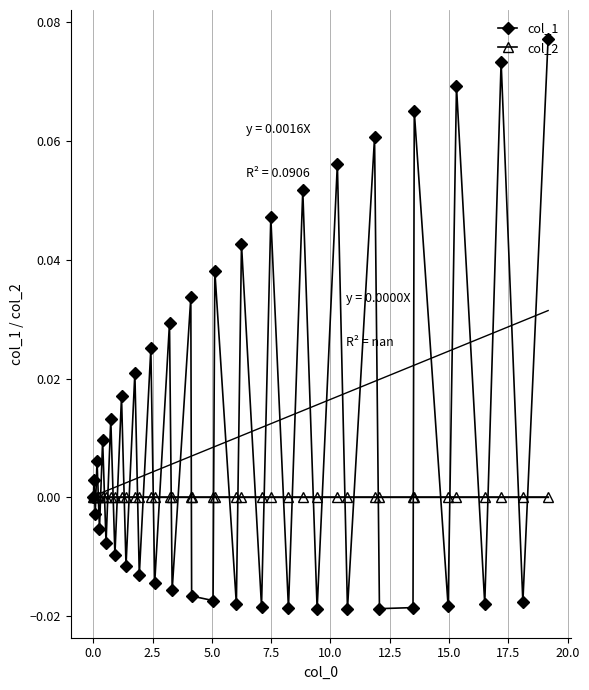

What is the value of the col_1 point at the 36th from the left?

0.1